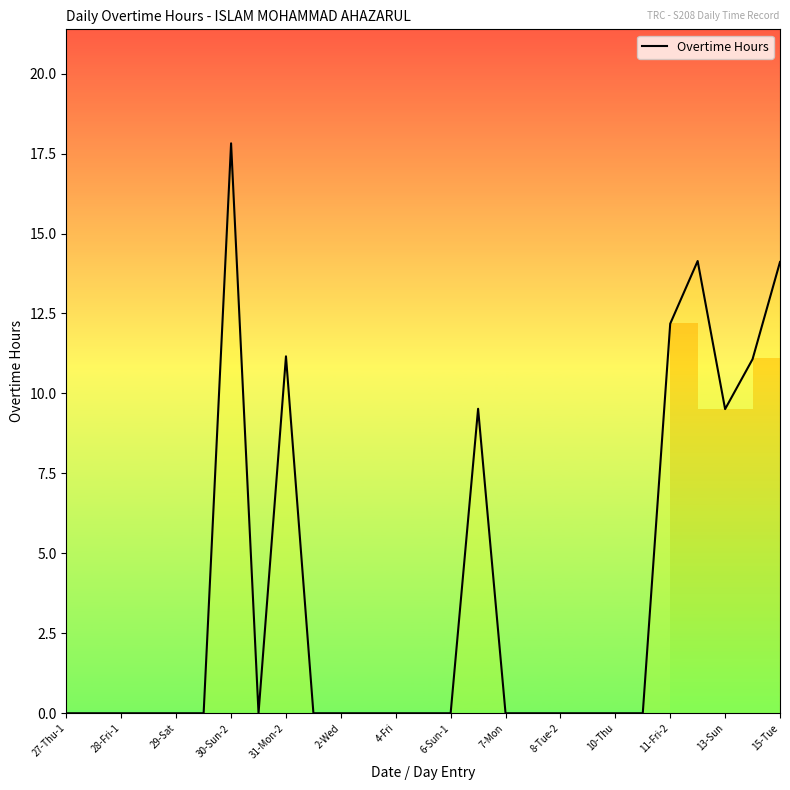

What is the average value?

3.7